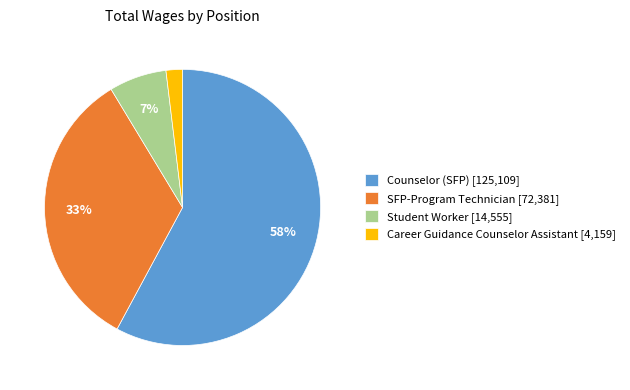

Between Counselor (SFP) and Student Worker, which is larger?

Counselor (SFP)